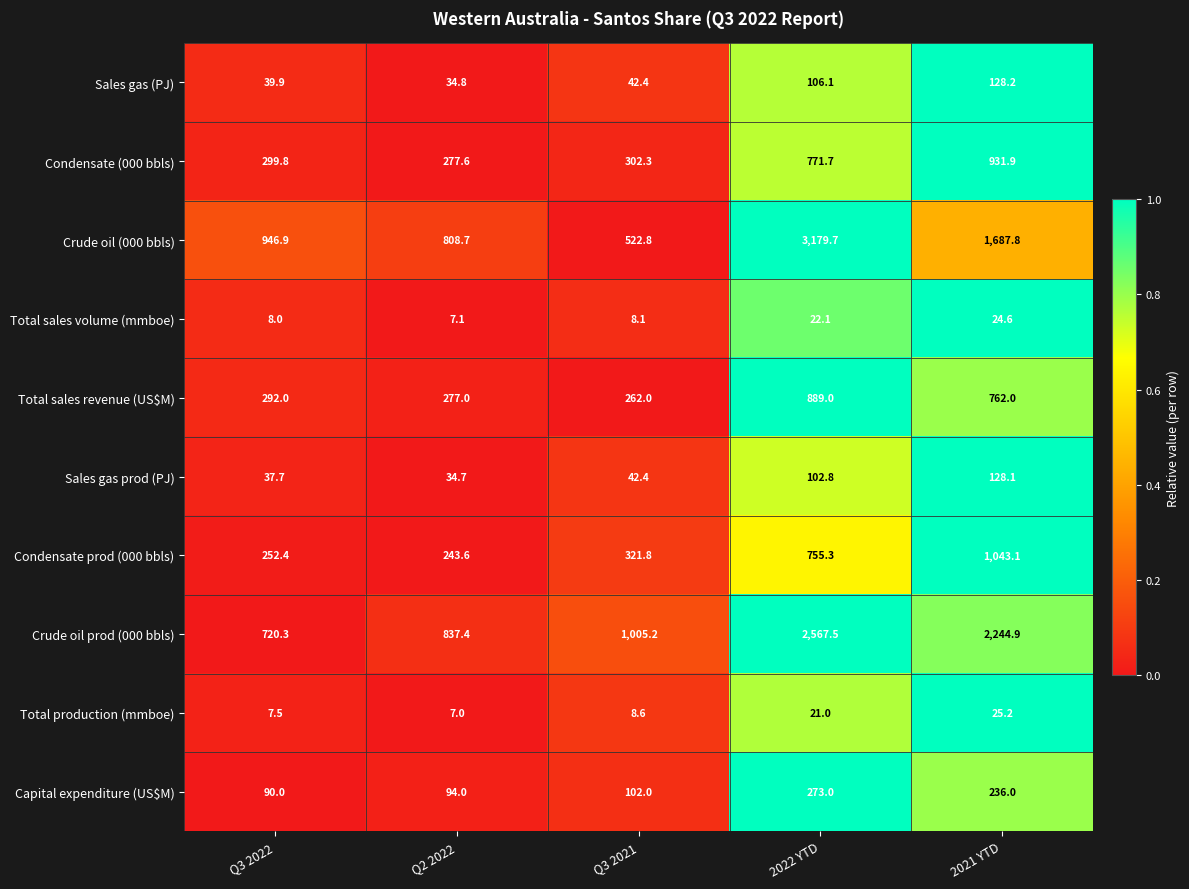

Rank the series by their maximum value, from lowest to highest.

Total sales volume (mmboe), Total production (mmboe), Sales gas prod (PJ), Sales gas (PJ), Capital expenditure (US$M), Total sales revenue (US$M), Condensate (000 bbls), Condensate prod (000 bbls), Crude oil prod (000 bbls), Crude oil (000 bbls)